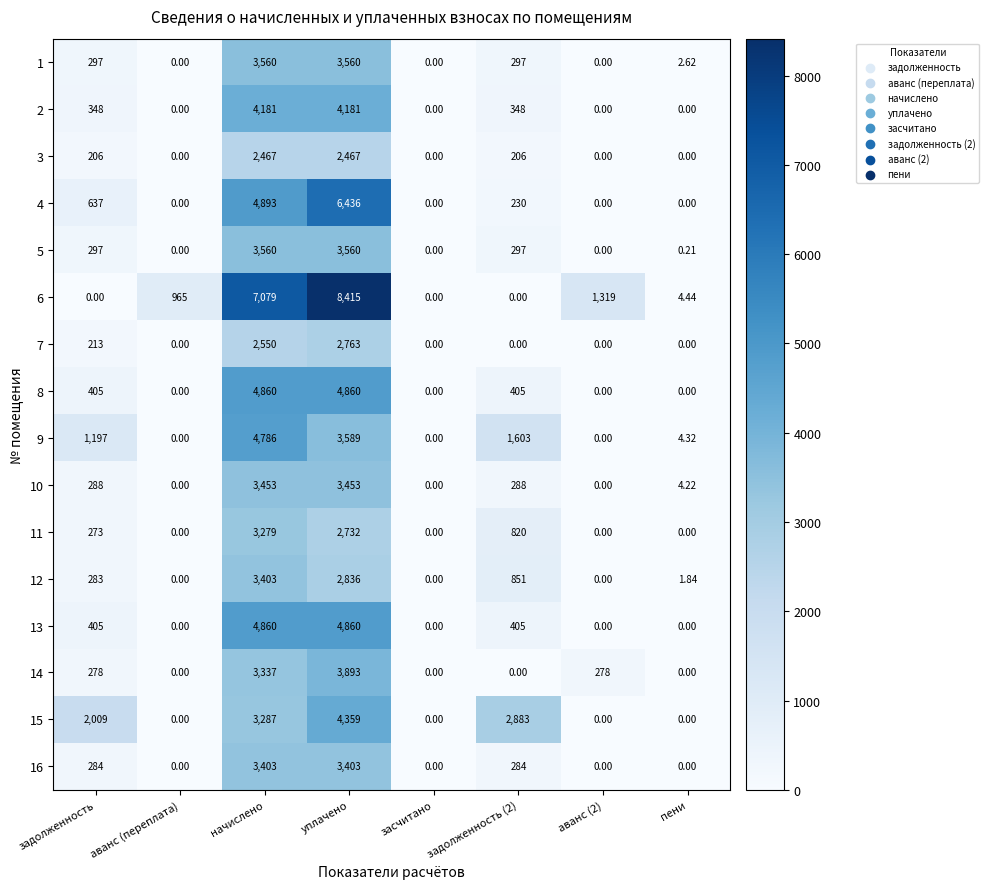

At which category is the sum across all series the highest?

уплачено